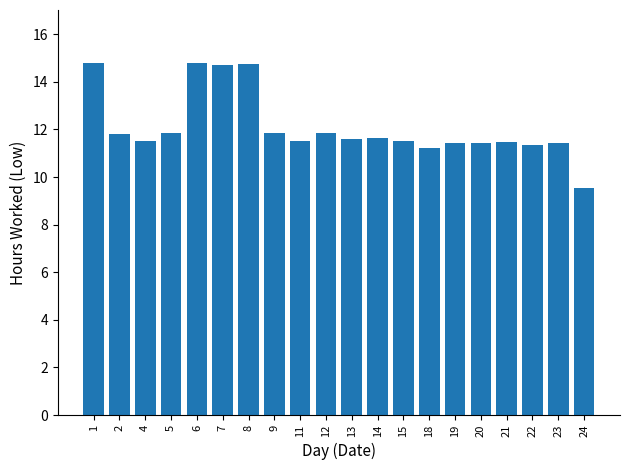

What is the sum of the values at 14 and 22?

23.0